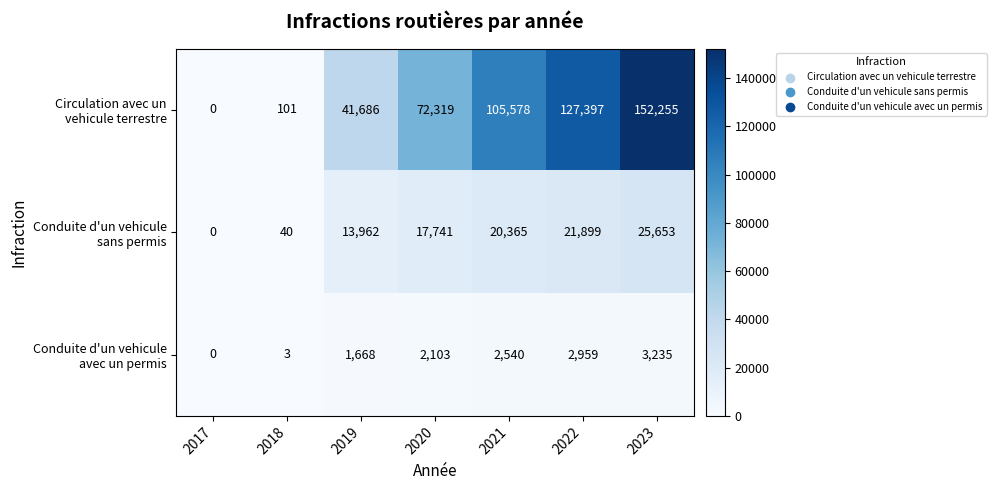

What is the greatest value displayed?

152255